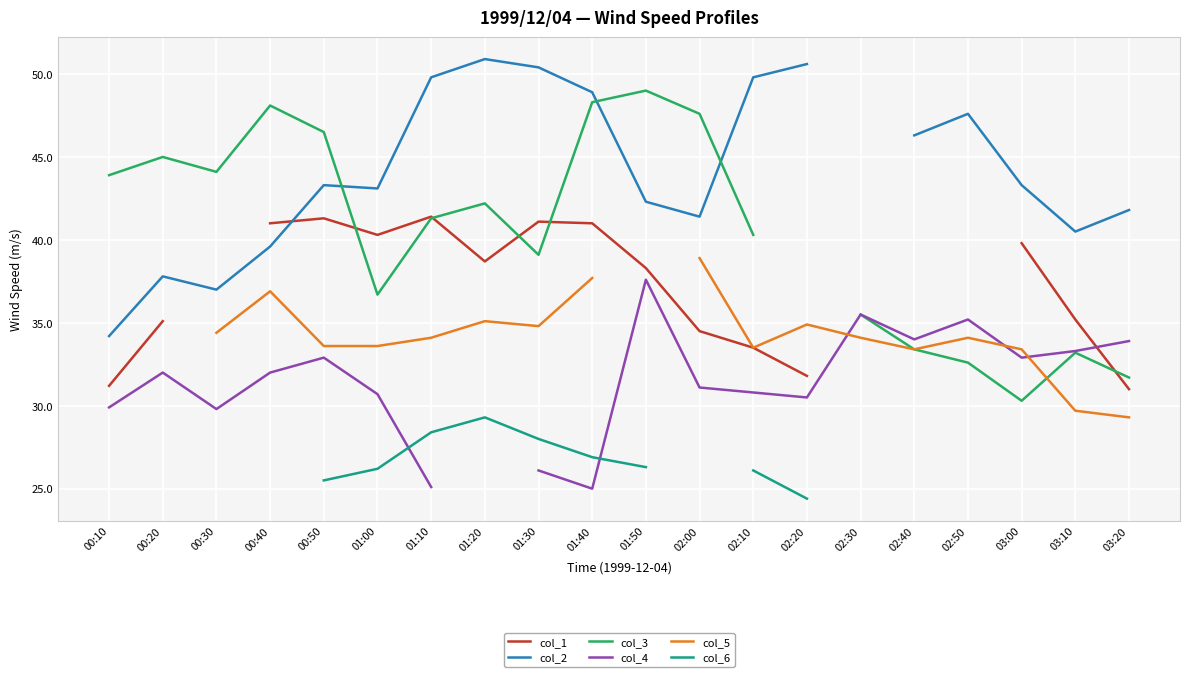

At which category is the sum across all series the highest?

01:40